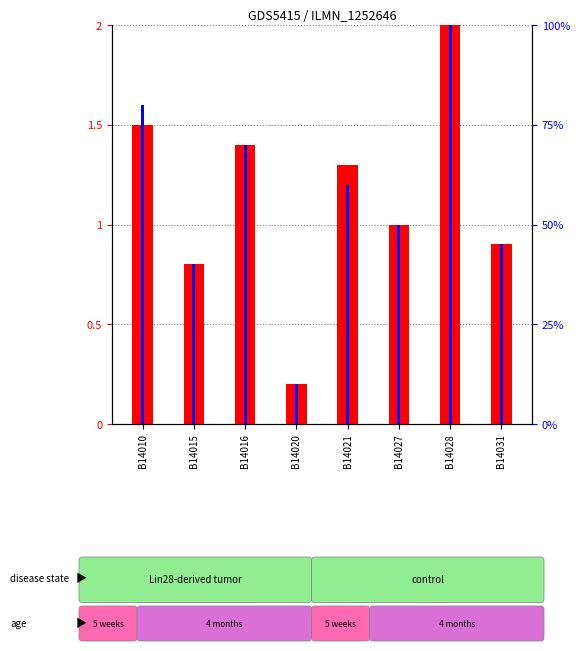

What is the value of the percentile rank within the sample bar at the 1st from the left?

0.8